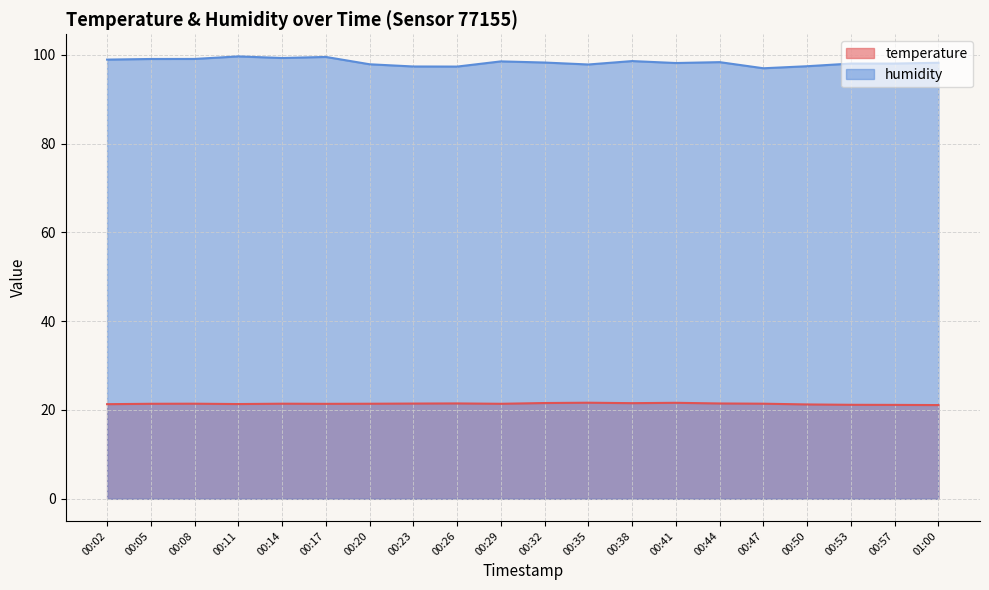

What is the label of the 5th point from the right?

00:47